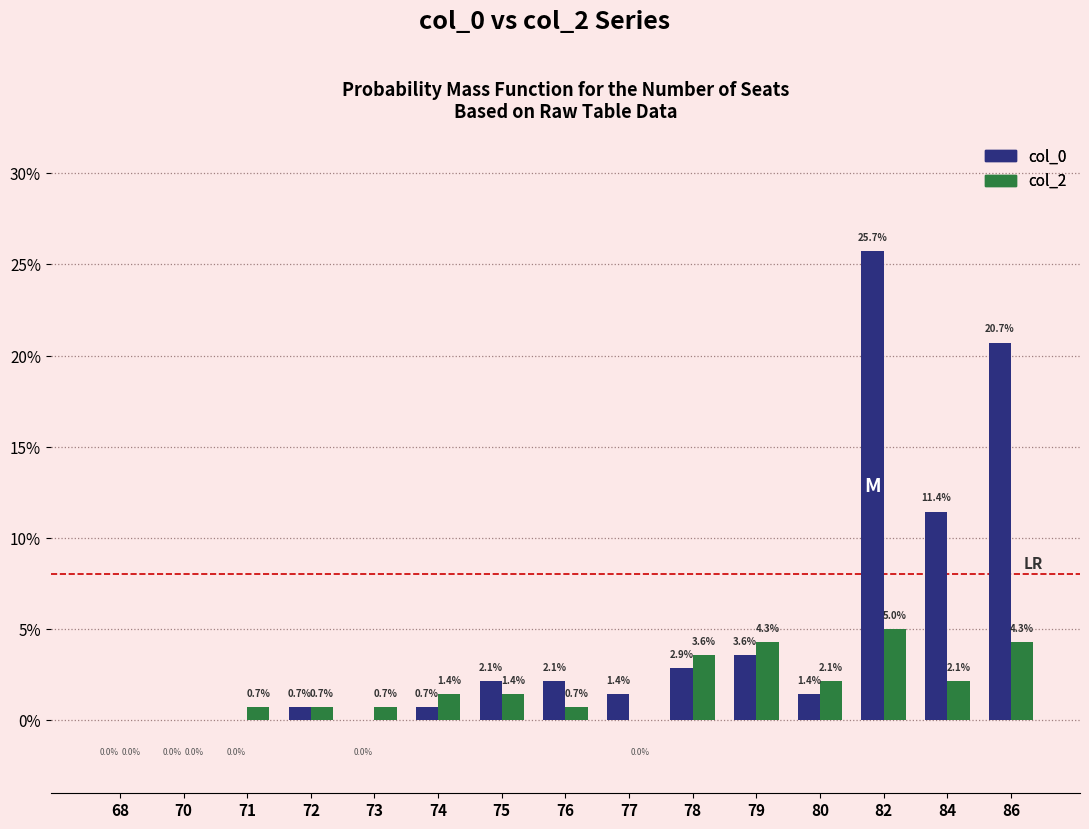

How many data points in col_2 are above 1?

8